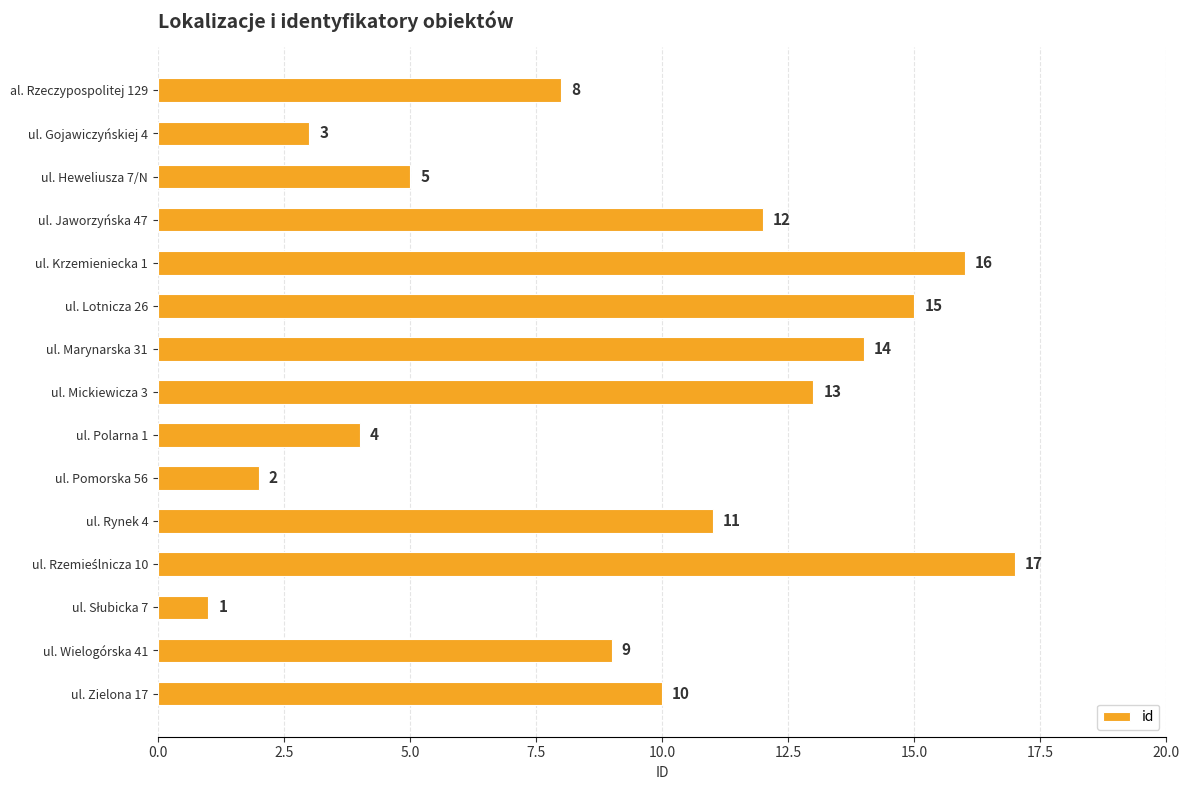

What is the average value?

9